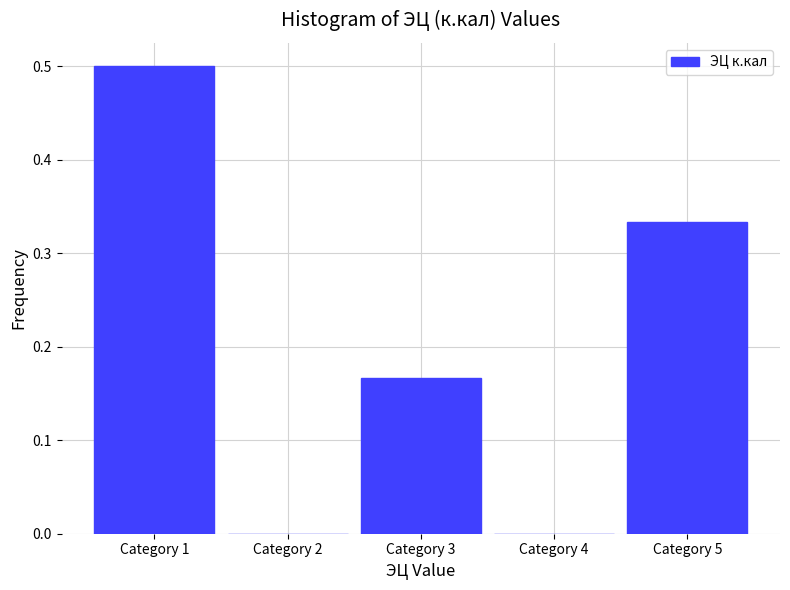

The value at Category 5 is 0.1. True or false?

False